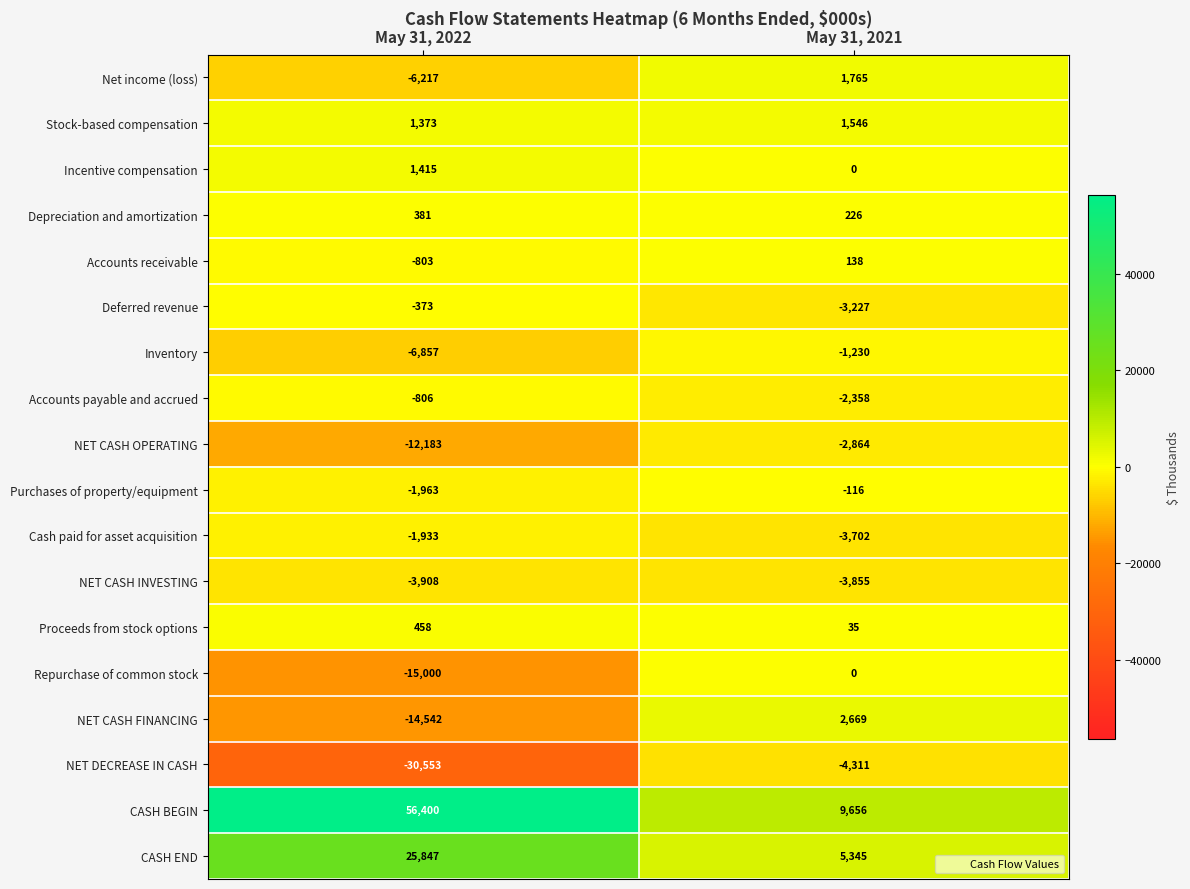

Where is Inventory nearest to the value -4043?

May 31, 2021